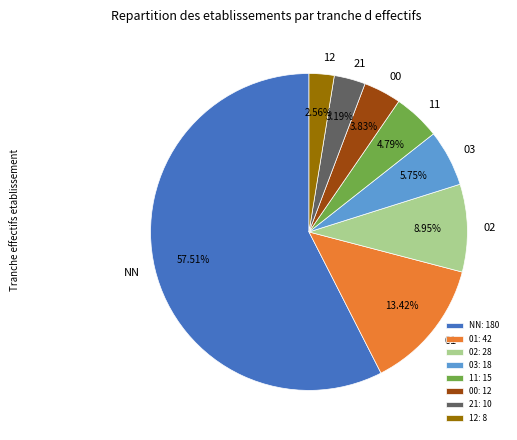

True or false: 01 accounts for 13% of the total.

True